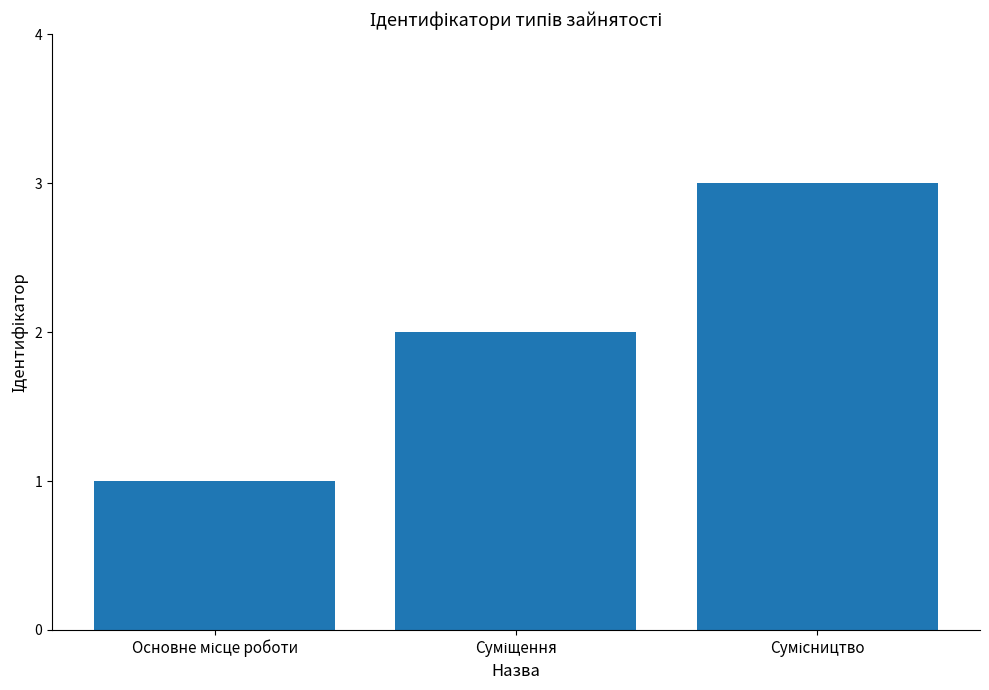

What is the maximum value shown in the chart?

3